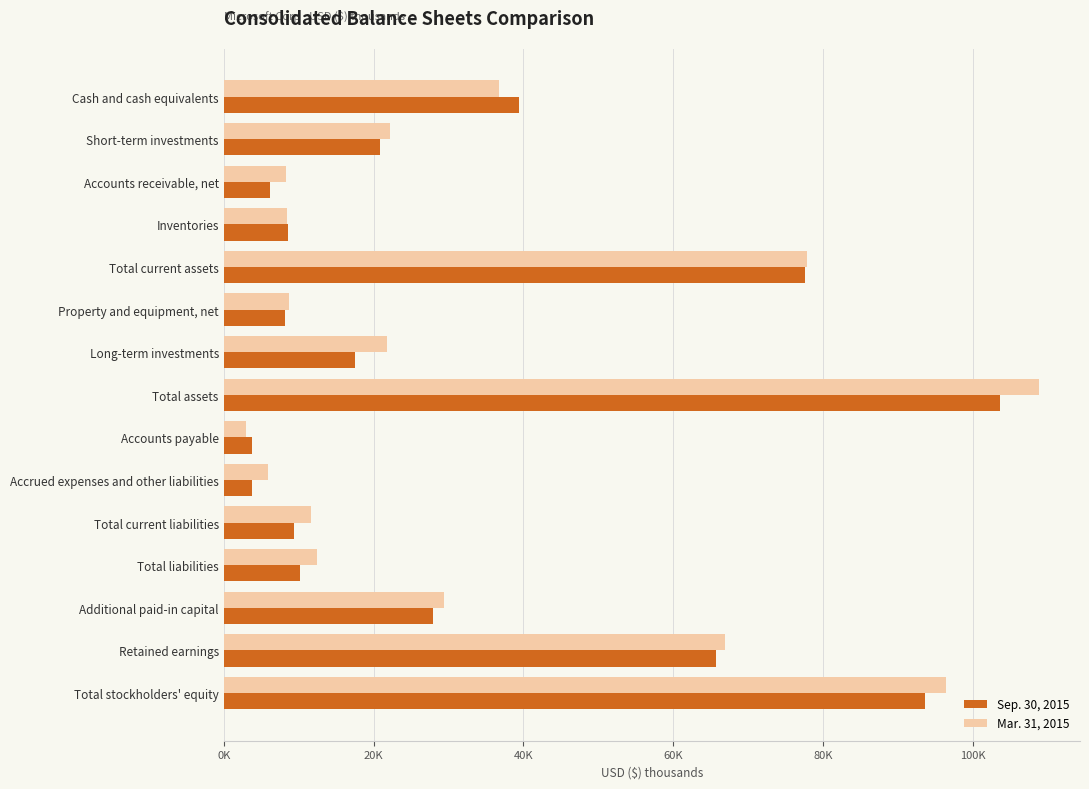

What is the sum of all Mar. 31, 2015 values?

518773